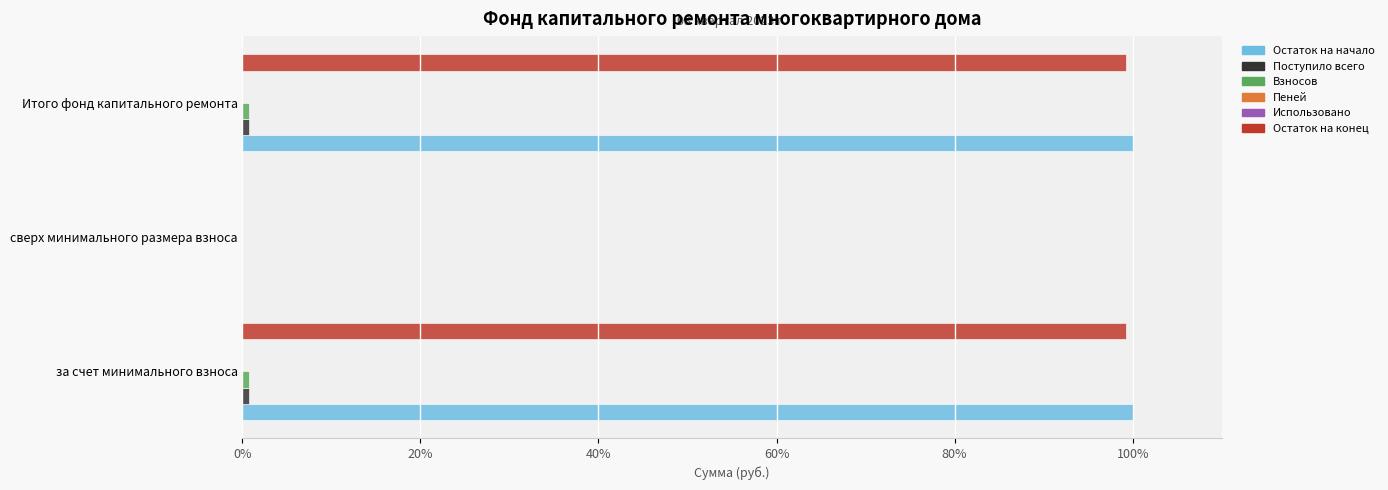

What are all the series names shown in the legend?

Остаток на начало, Поступило всего, Взносов, Пеней, Использовано, Остаток на конец